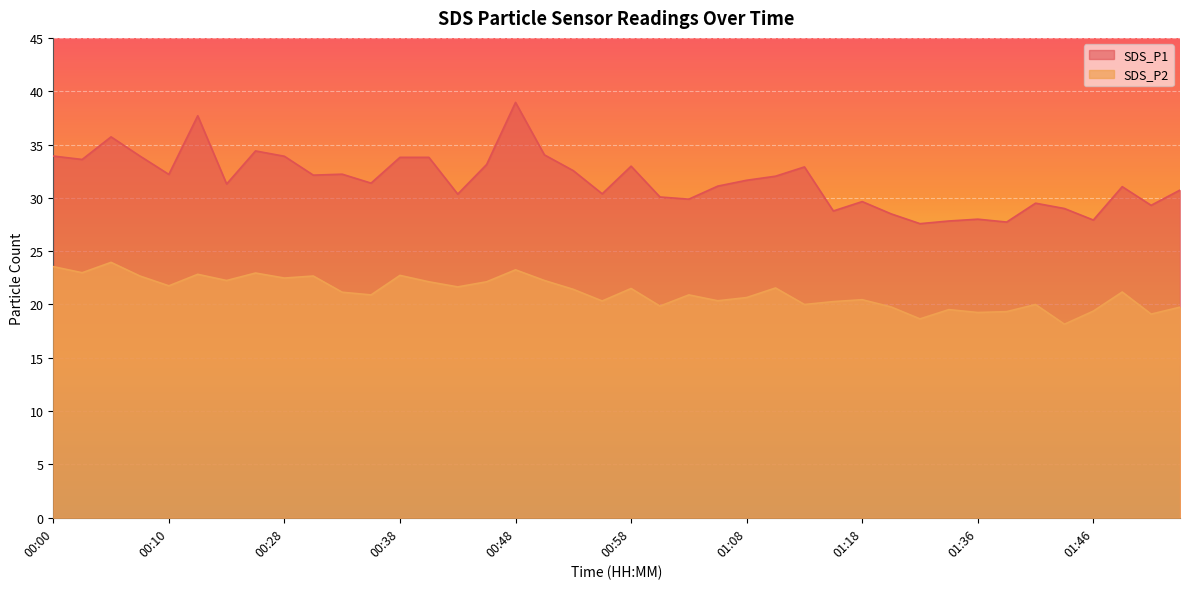

True or false: SDS_P1 has more than 0 points higher than both neighbors.

True